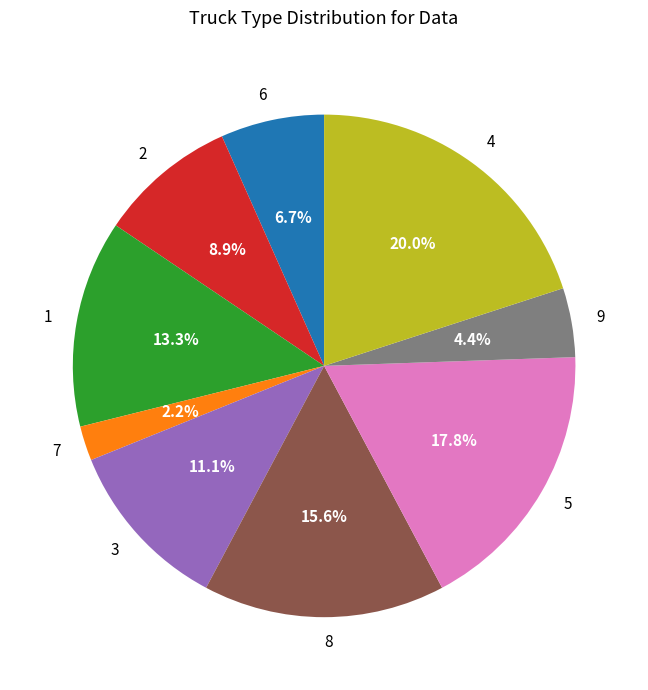

To the nearest percent, what is the difference between the largest and smallest slice percentages?

18%